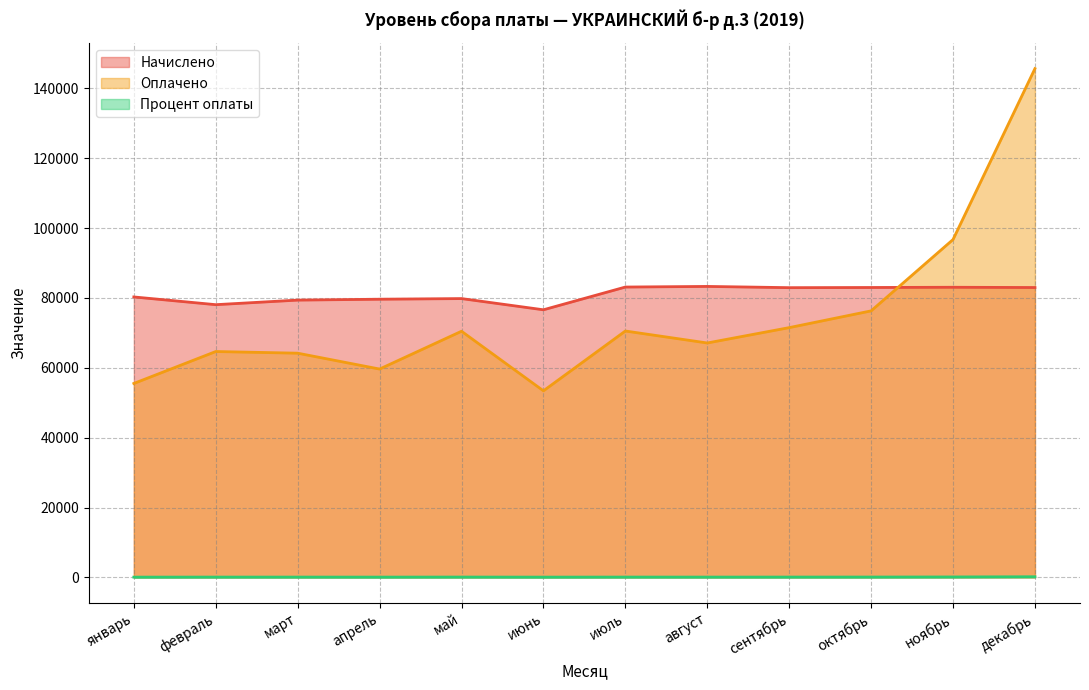

Reading left to right, extract all data points from this chart.

Начислено: январь=80277.8	февраль=78065.9	март=79375.1	апрель=79630.6	май=79810.8	июнь=76601.9	июль=83112.7	август=83290.4	сентябрь=82936.4	октябрь=82985.6	ноябрь=83049.1	декабрь=82976.4
Оплачено: январь=55510.4	февраль=64653.5	март=64178.0	апрель=59636.2	май=70458.6	июнь=53403.2	июль=70527.4	август=67099.0	сентябрь=71494.9	октябрь=76291.0	ноябрь=96714.2	декабрь=145646.9
Процент оплаты: январь=69.2	февраль=82.8	март=80.8	апрель=74.9	май=88.3	июнь=69.7	июль=84.9	август=80.6	сентябрь=86.2	октябрь=91.9	ноябрь=116.5	декабрь=175.5